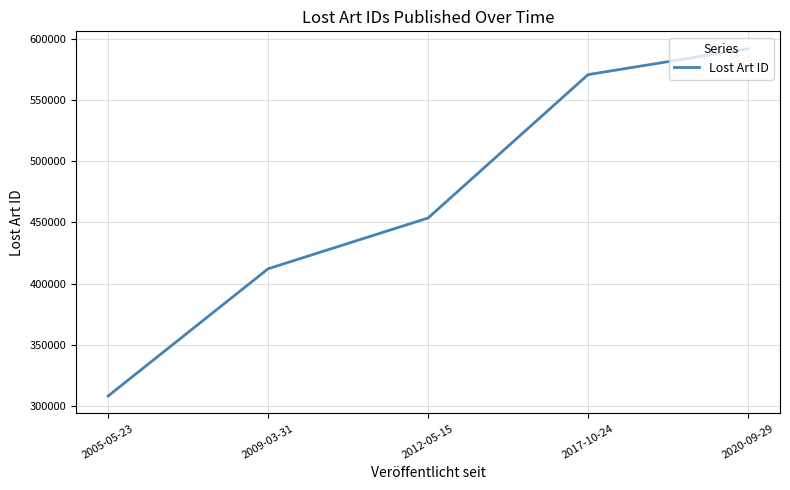

What is the greatest value displayed?

591826